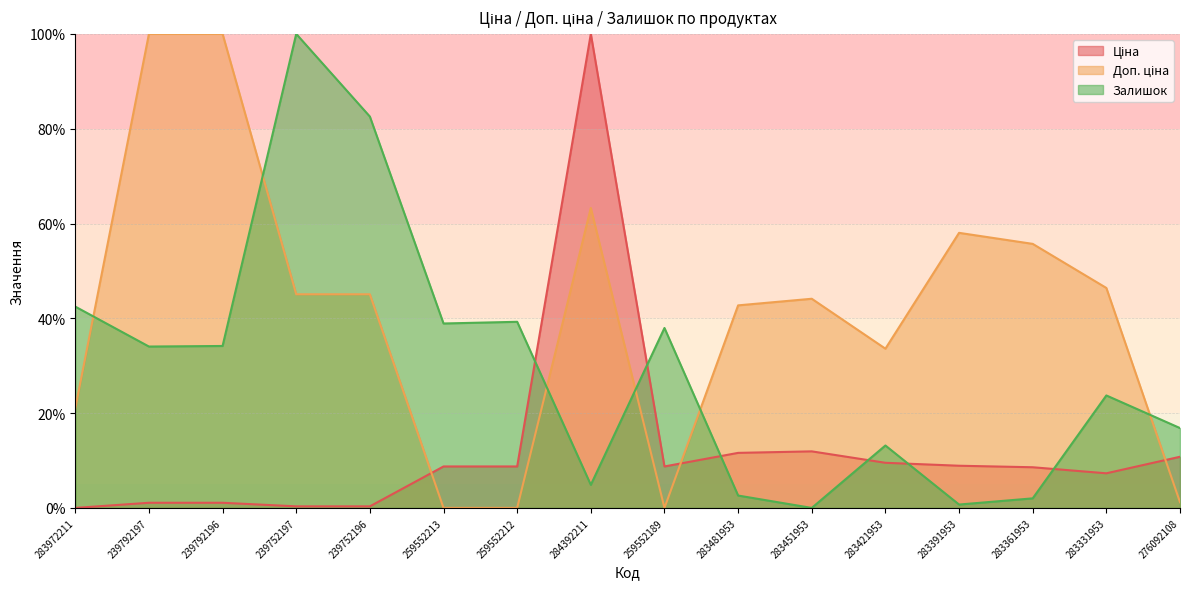

What is the label of the 1st point from the right?

276092108